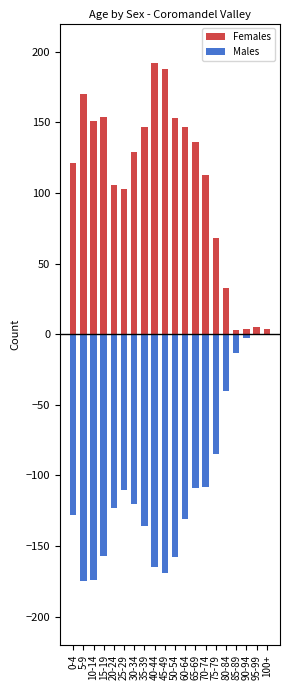

What is the approximate value of Males at 85-89, to the nearest 10?

-10